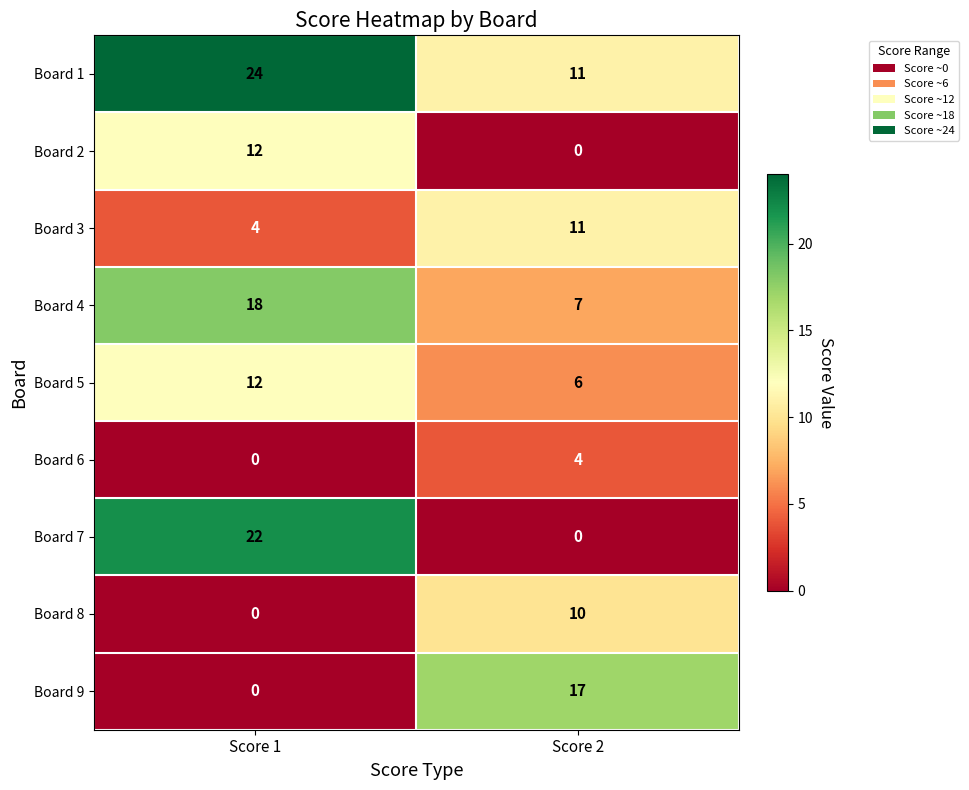

What is the difference between the highest and lowest values at Score 2?

17